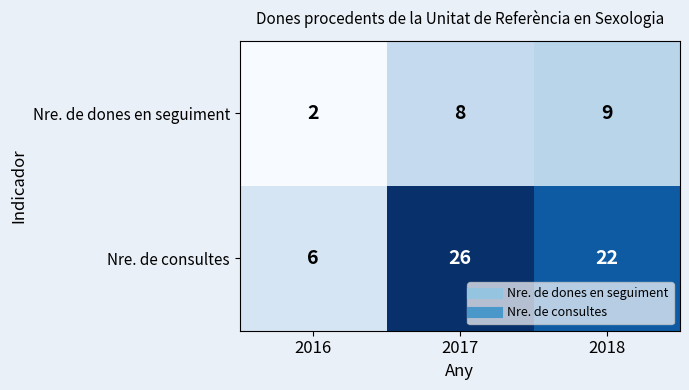

Count the Nre. de consultes values in the range 6 to 26.

3